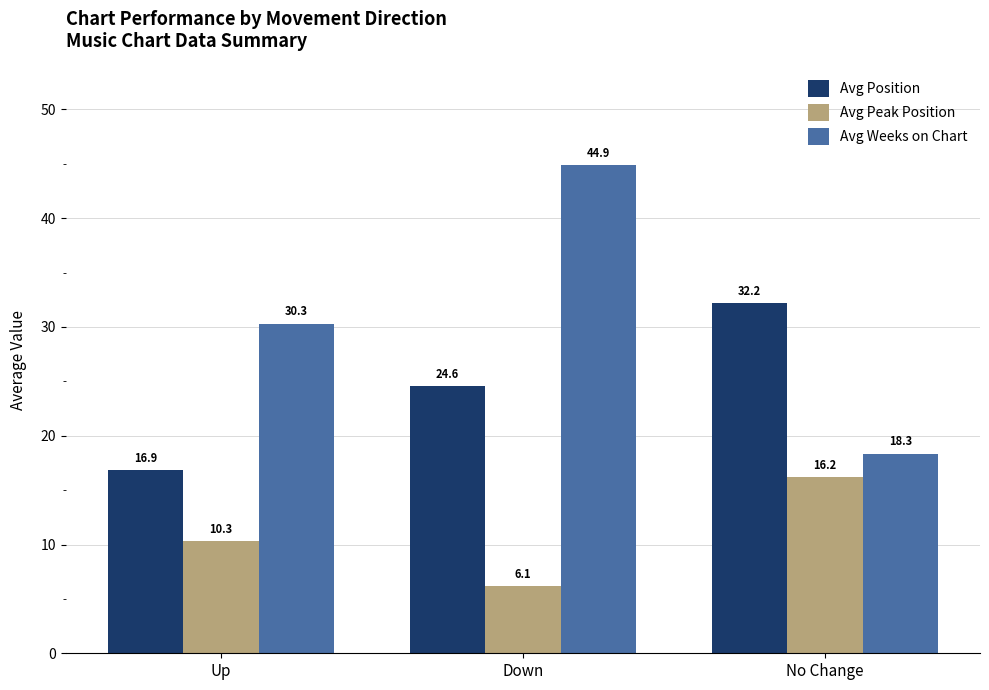

What is the label of the 2nd bar from the left?

Down